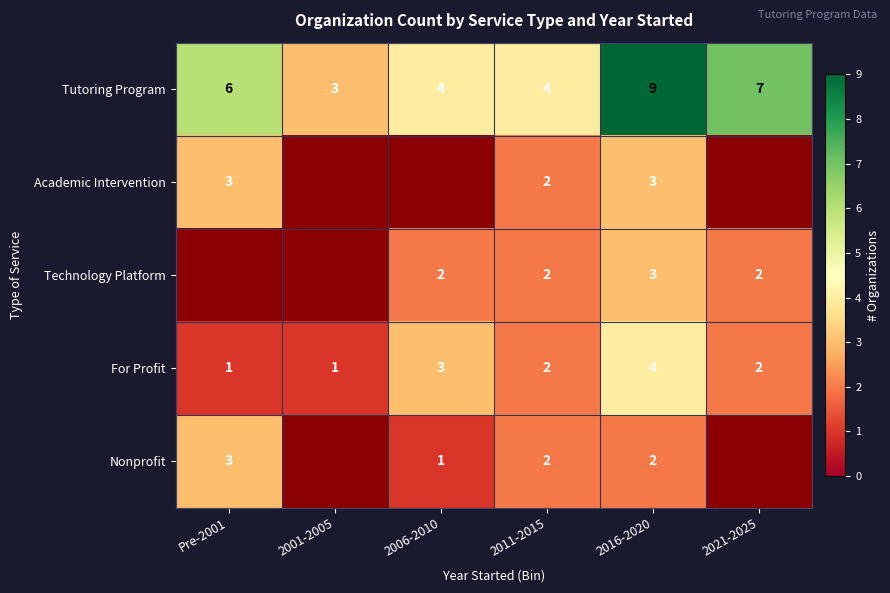

At how many categories does at least one series exceed 5?

3